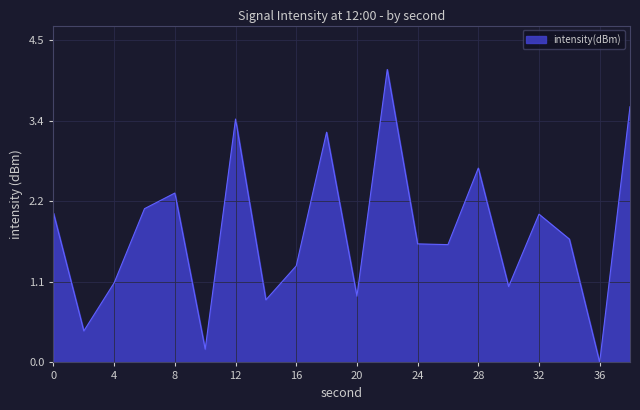

What is the difference between the maximum and minimum values?

4.1